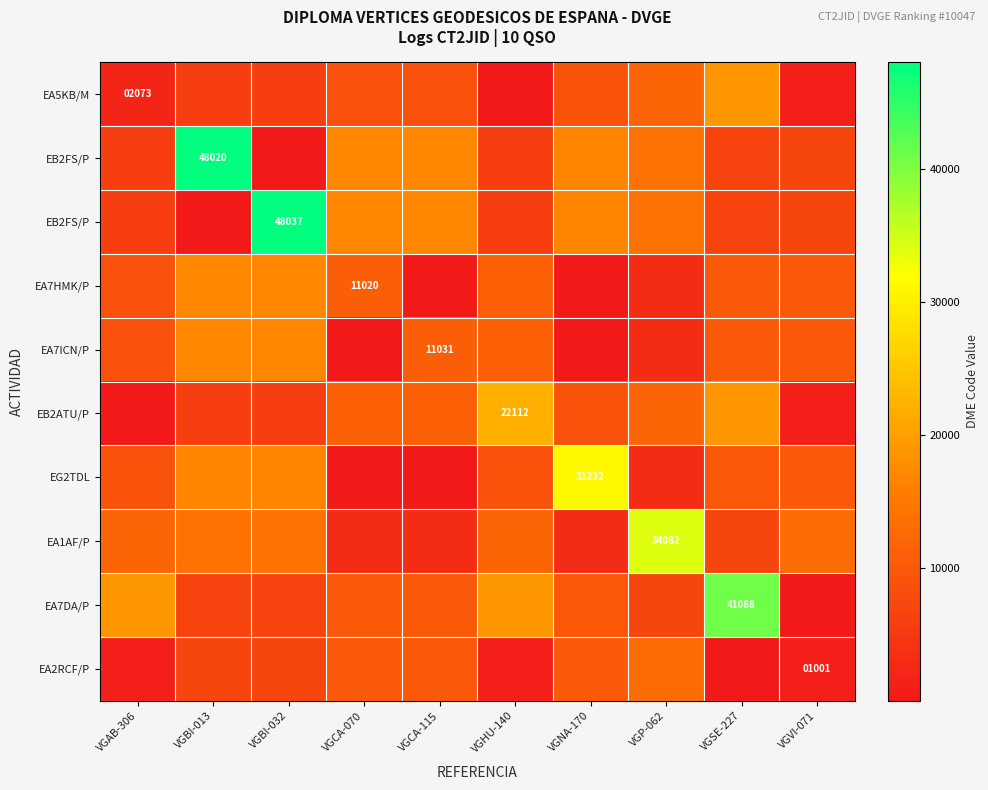

Between VGBI-013 and VGCA-070, which is larger?

VGCA-070